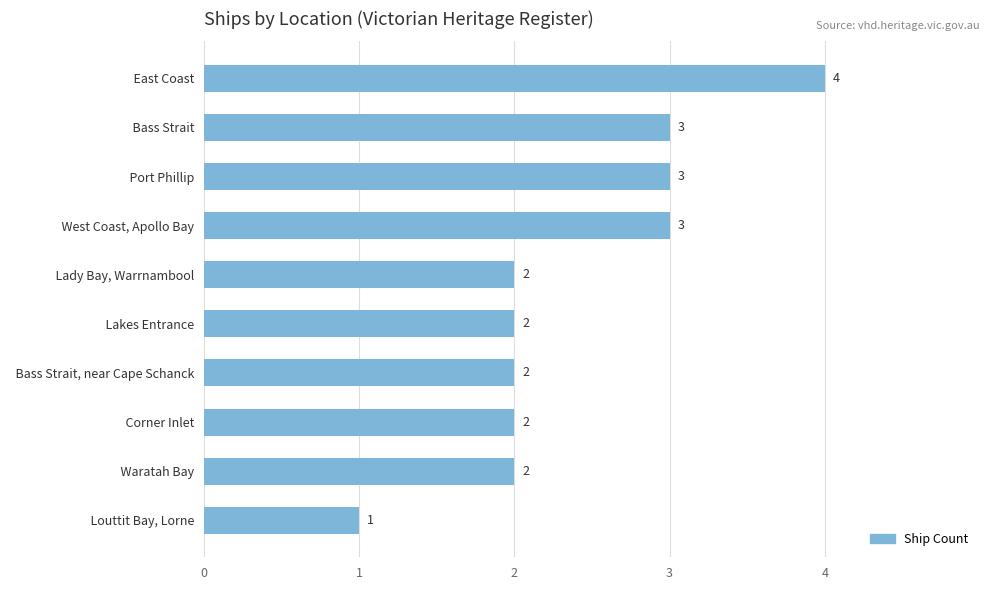

Count the values in the range 2 to 3.

8